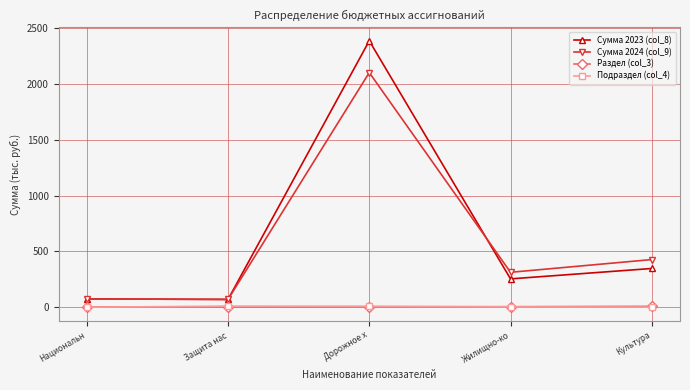

What is the label of the 2nd point from the left?

Защита нас